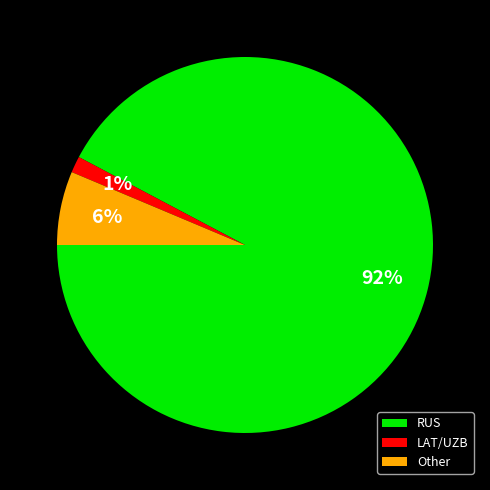

True or false: LAT/UZB accounts for 11% of the total.

False